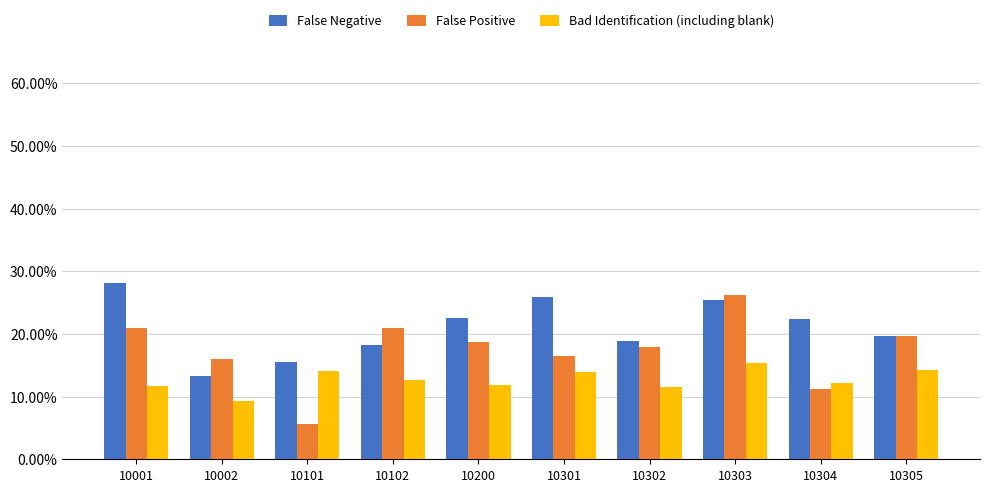

At which category does the chart reach its minimum across all series?

10101